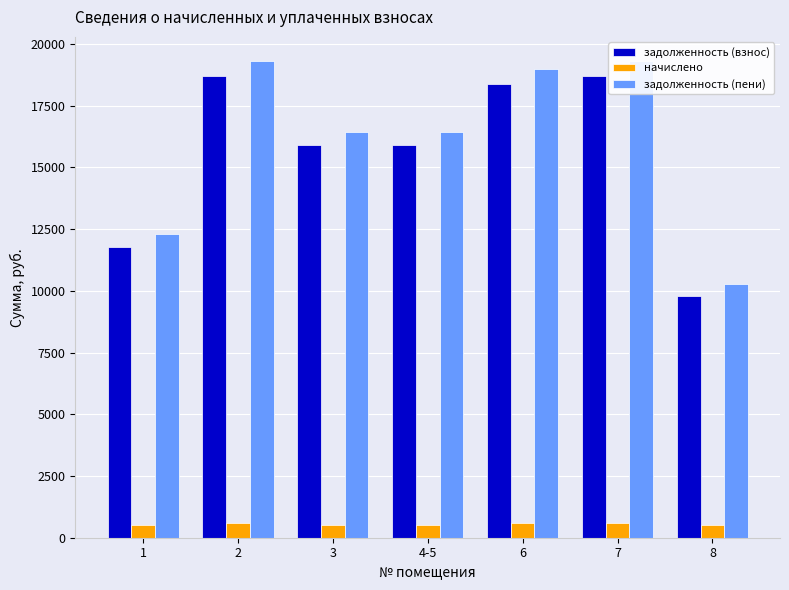

Is it true that задолженность (пени) equals 19317.8 at 7?

True